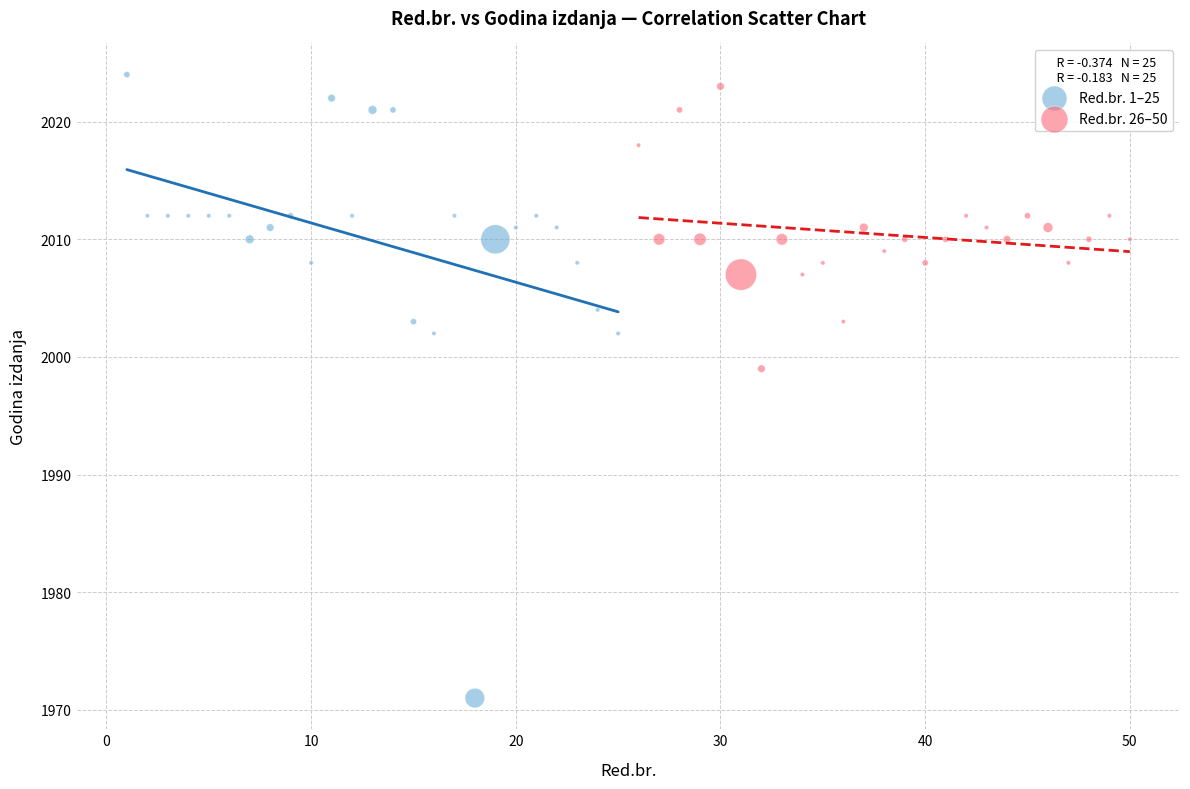

Which series contains the lowest Y value?

Red.br. 1–25